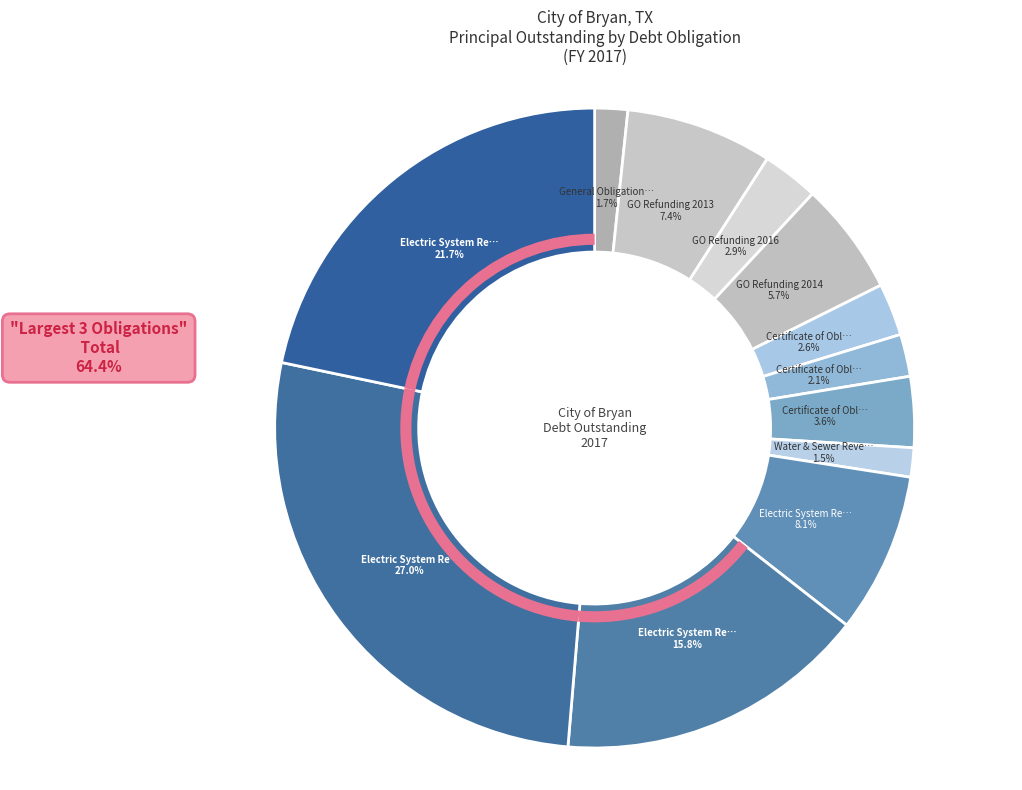

What is the smallest slice in the pie chart?

Water & Sewer Revenue